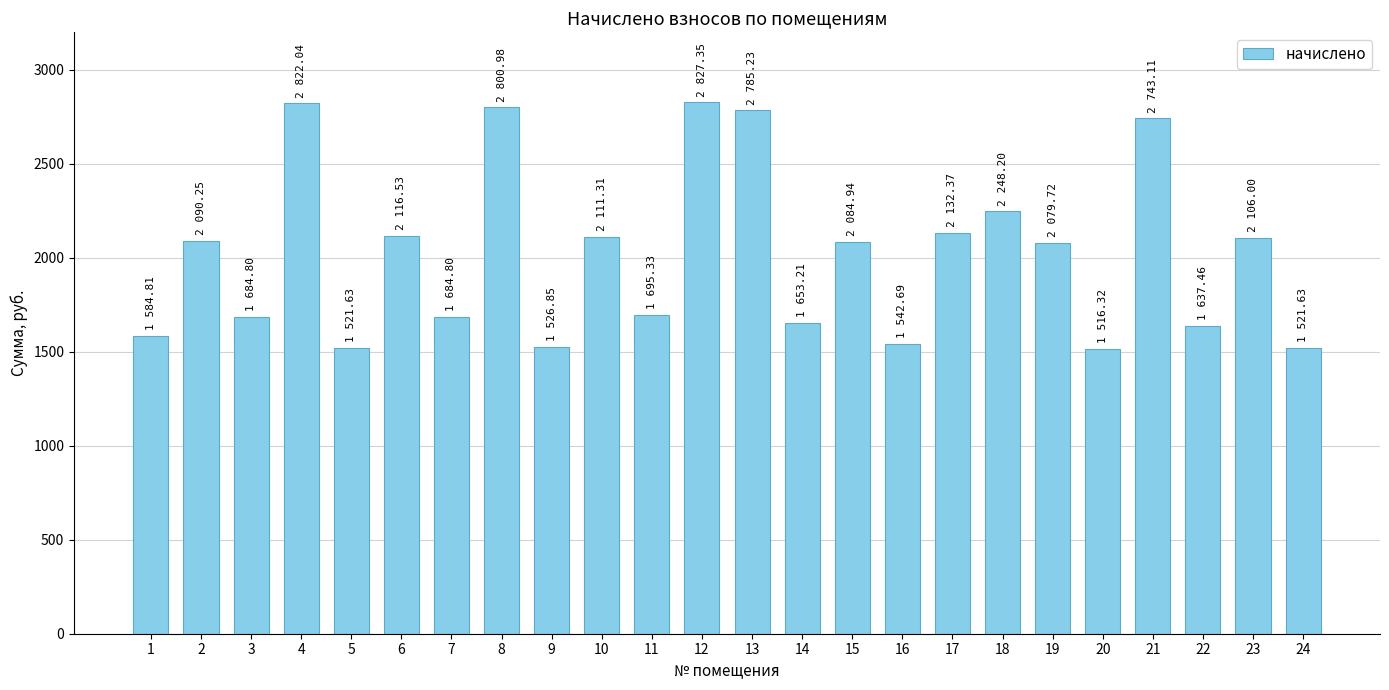

How many data points are above 2084?

12